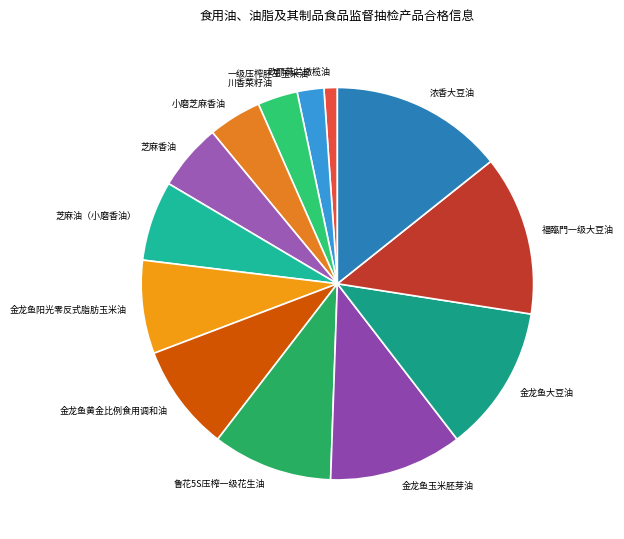

Do 川香菜籽油 and 鲁花5S压榨一级花生油 together represent more than half of the pie?

No